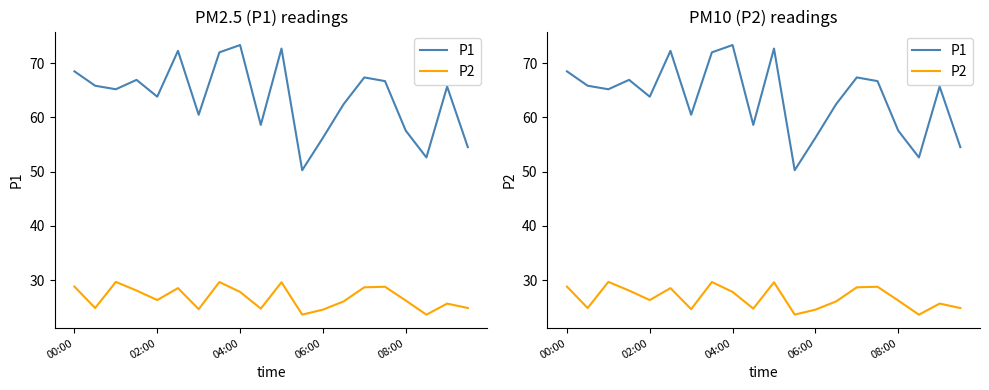

What is the lowest value of the P1 series?

50.3